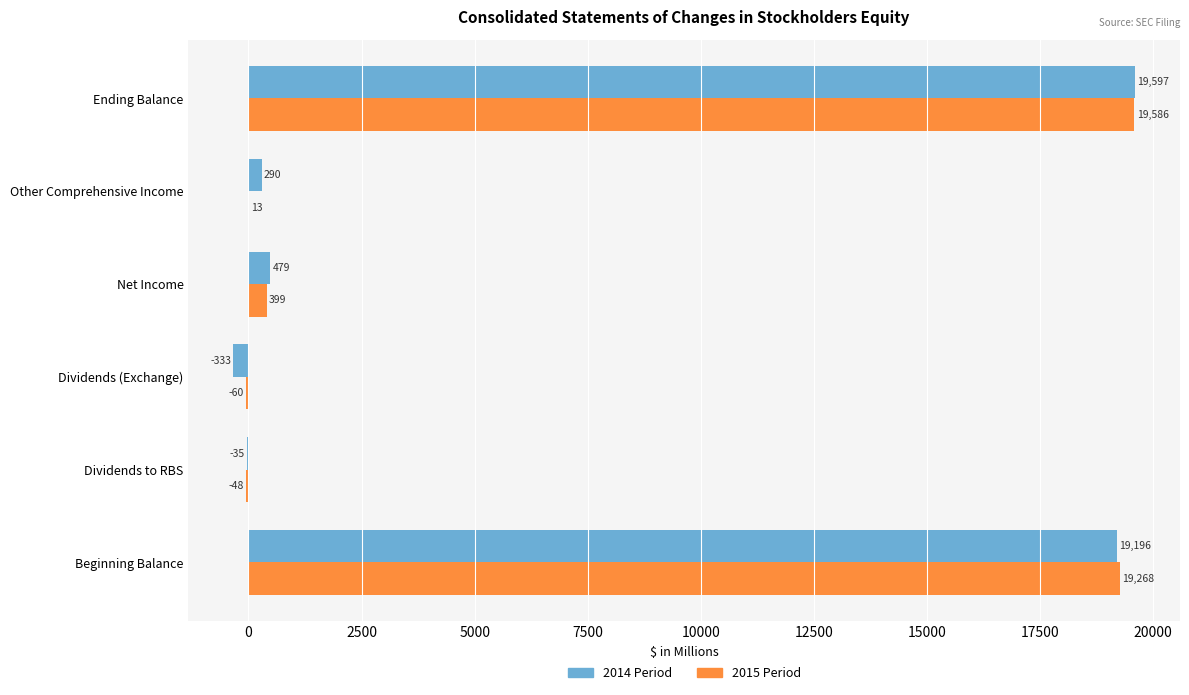

What is the sum of the 2015 Period values at Ending Balance and Dividends to RBS?

19538